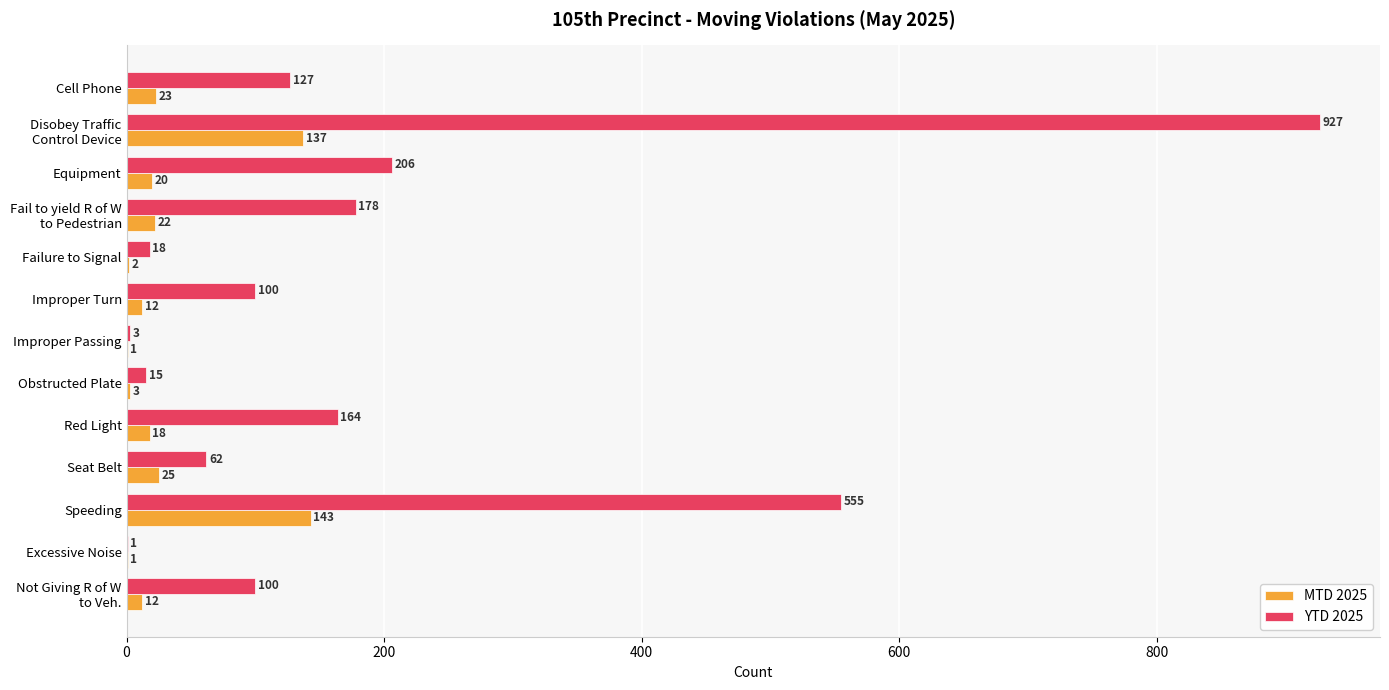

What is the total value across all series at Improper Passing?

4